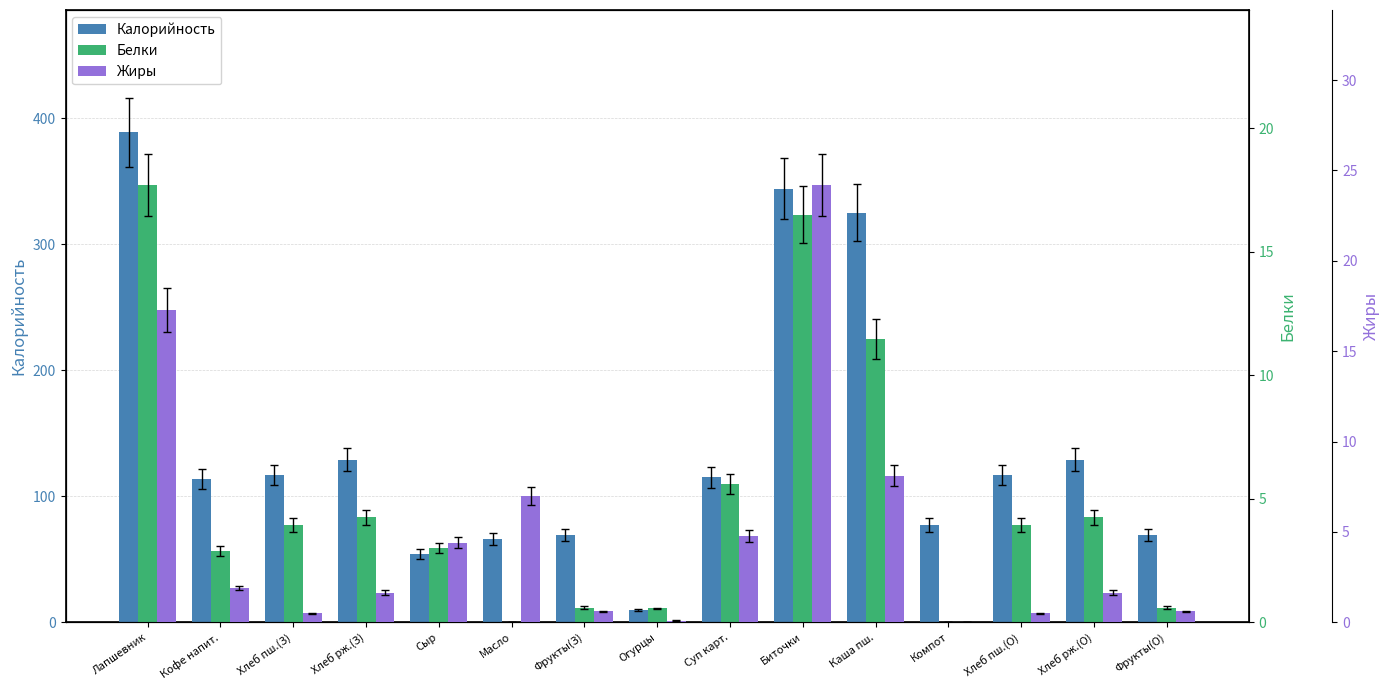

How many values in Белки are above zero?

13